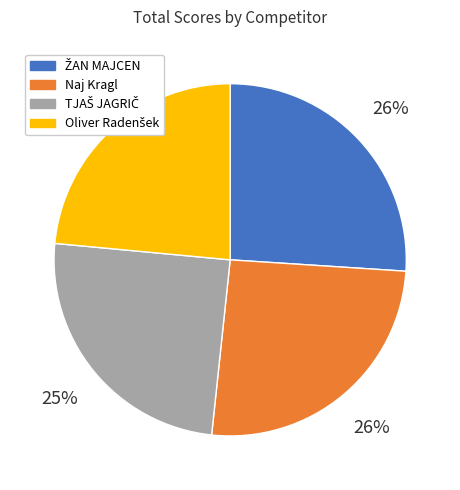

Is it true that Naj Kragl is 26% of the pie?

True